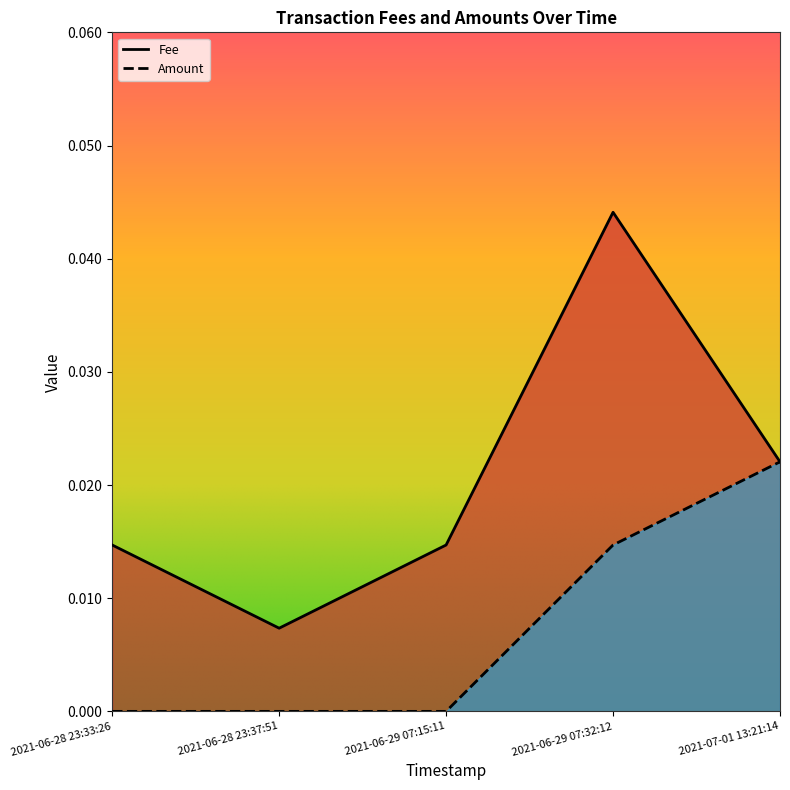

The value of Fee at 2021-06-29 07:32:12 is 0.0. True or false?

True